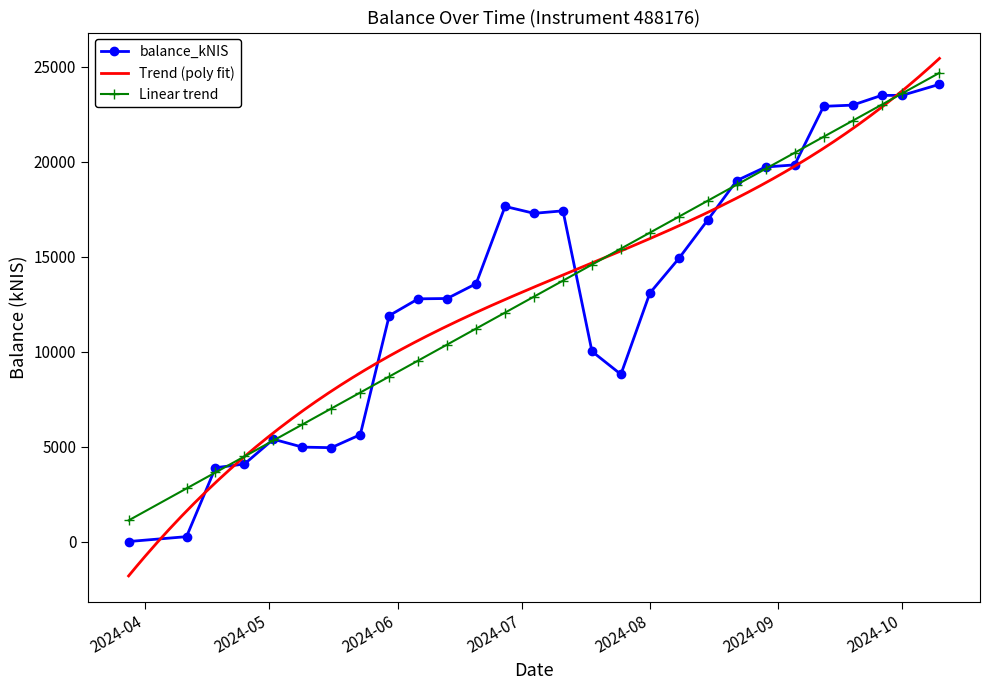

How many data points are less than 13577?

14